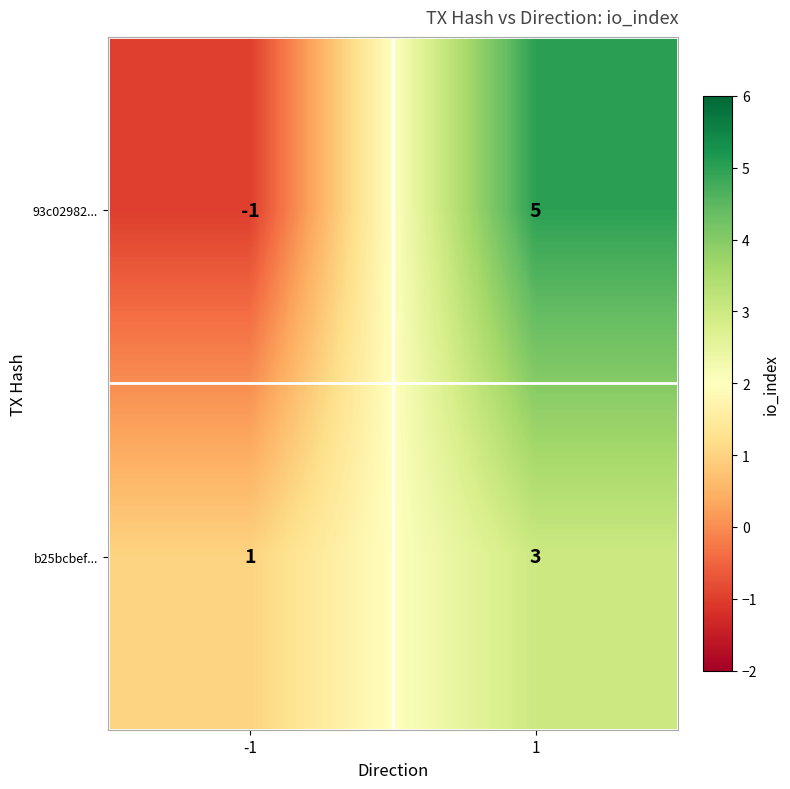

Which series changed the most between -1 and 1?

93c02982...